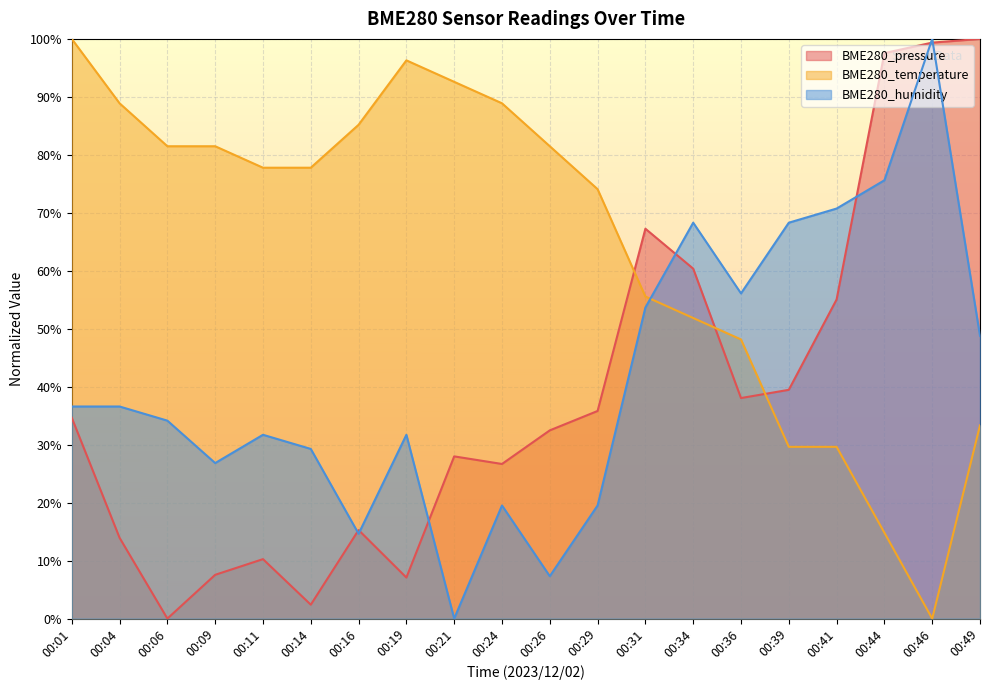

What is the value of the BME280_humidity point at the 15th from the left?

0.6